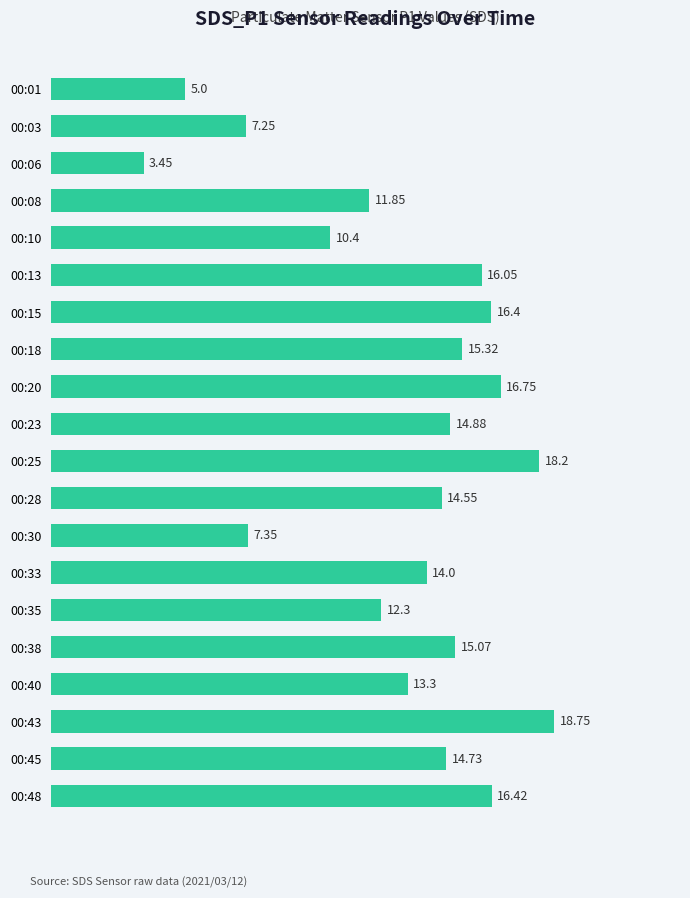

What is the sum of the values at 00:45 and 00:43?

33.5